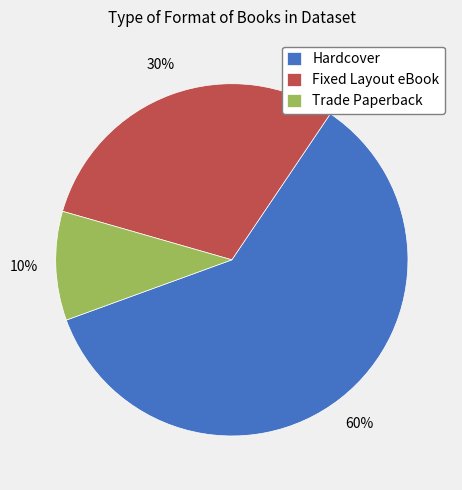

What is the ratio of the value at Fixed Layout eBook to the value at Hardcover?

0.5